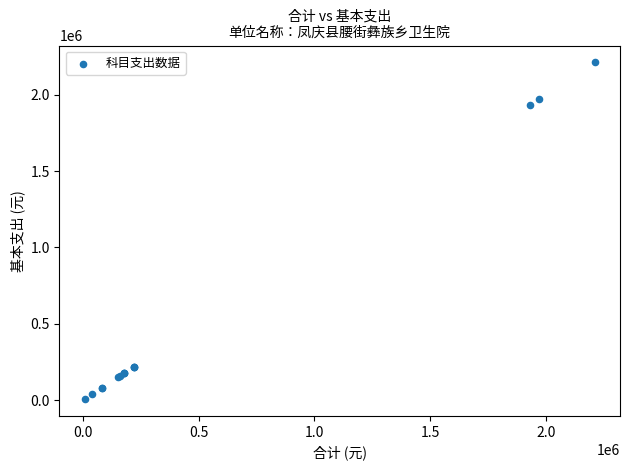

What Y value in the scatter plot is closest to 1109241?

1932672.4